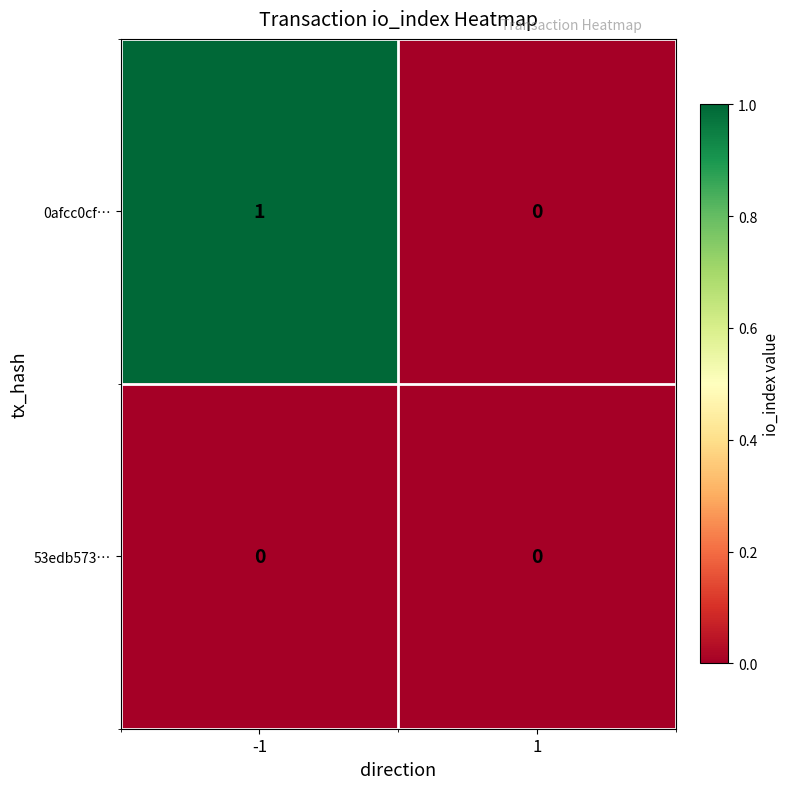

What is the greatest value displayed?

1